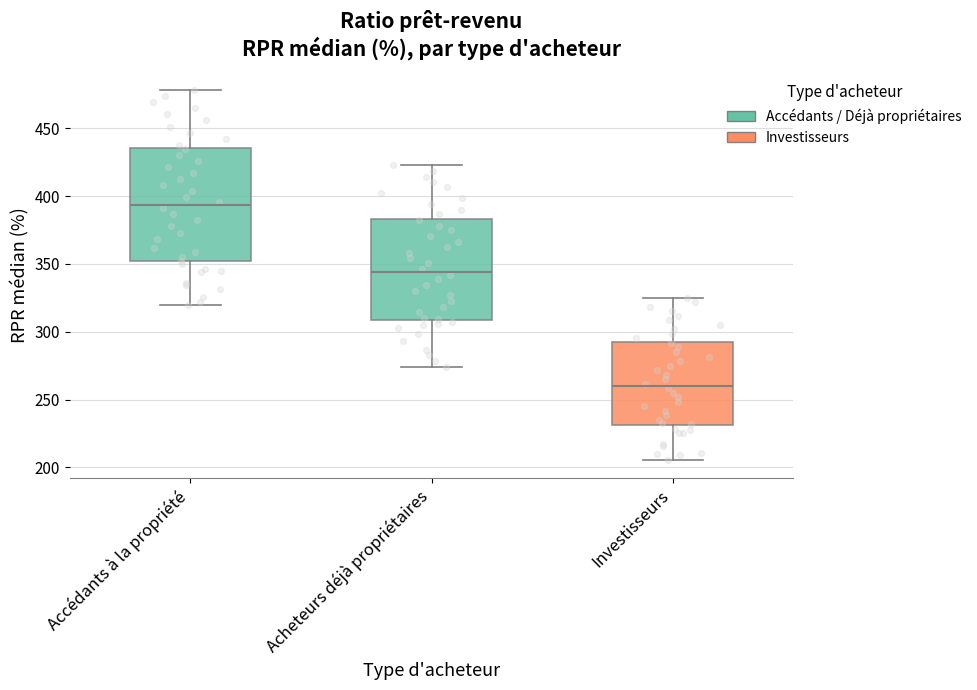

Where does the upper whisker of the box for Accédants à la propriété end on the y-axis? The values are not printed on the chart, so give them approximately, as read against the axis.

480